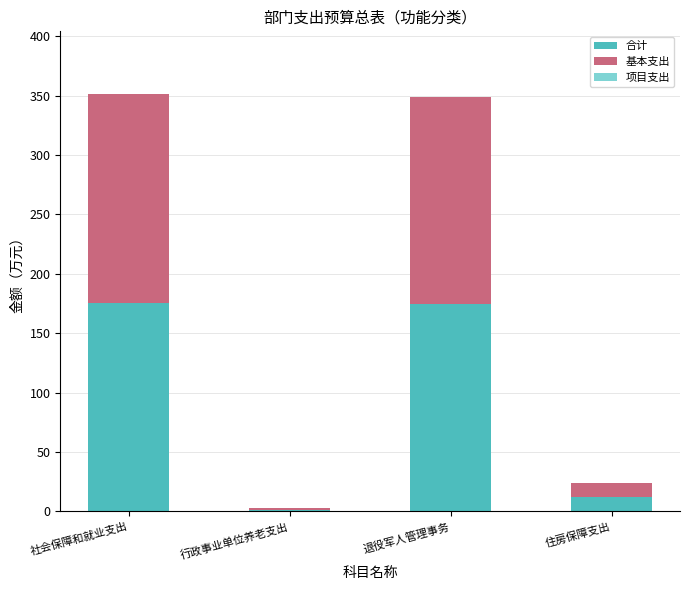

True or false: 合计 has a value of 253.0 at 社会保障和就业支出.

False